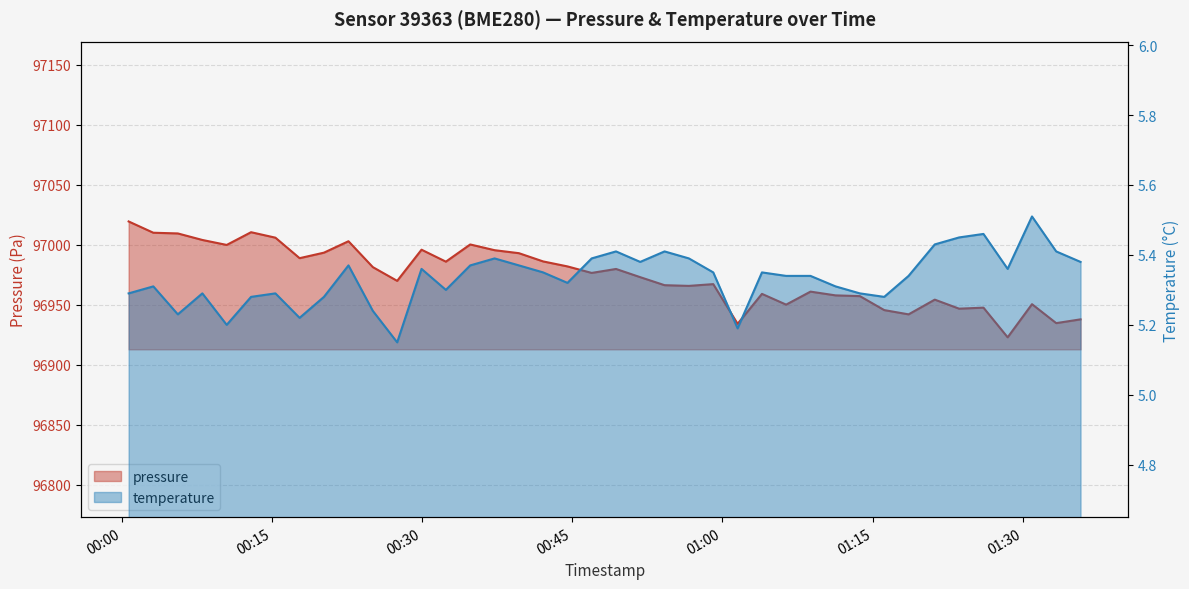

True or false: temperature and pressure intersect in this chart.

False